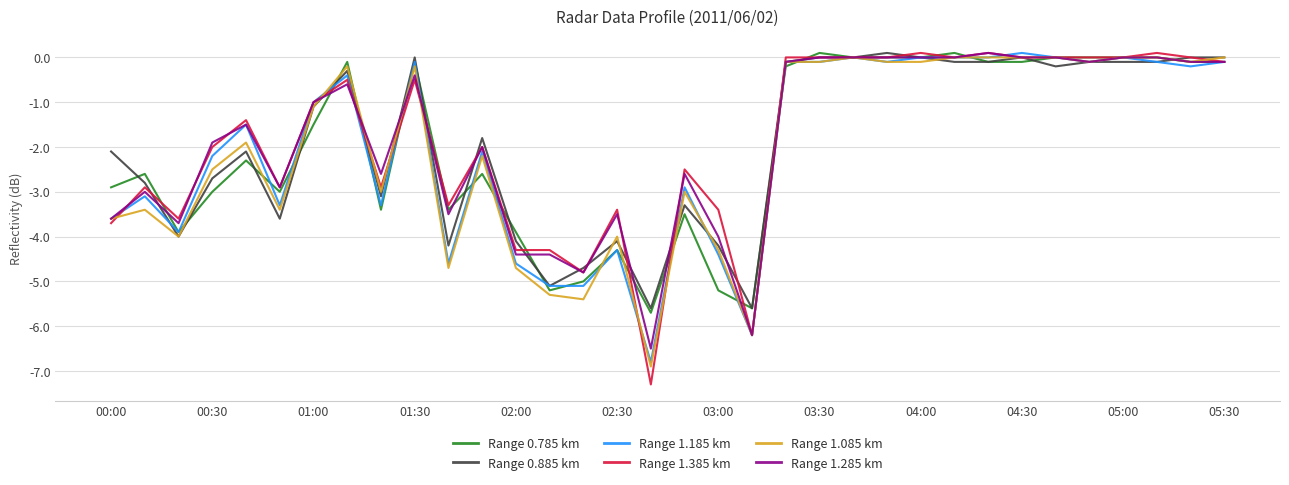

What is the minimum value for Range 1.085 km?

-6.9